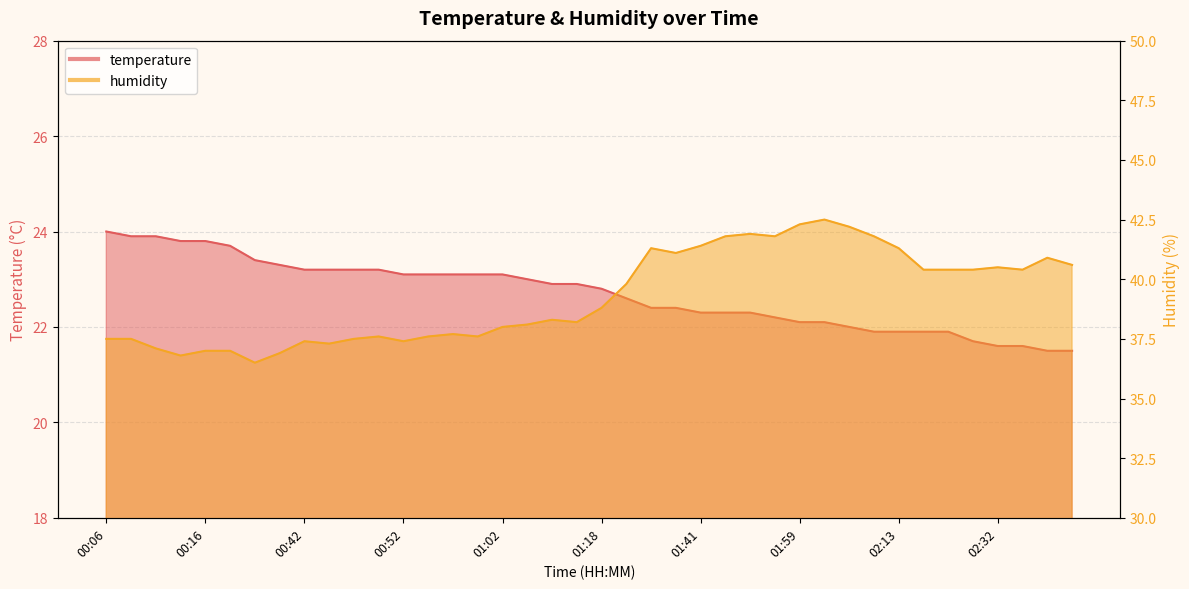

List the series in order of their overall mean, highest first.

humidity, temperature